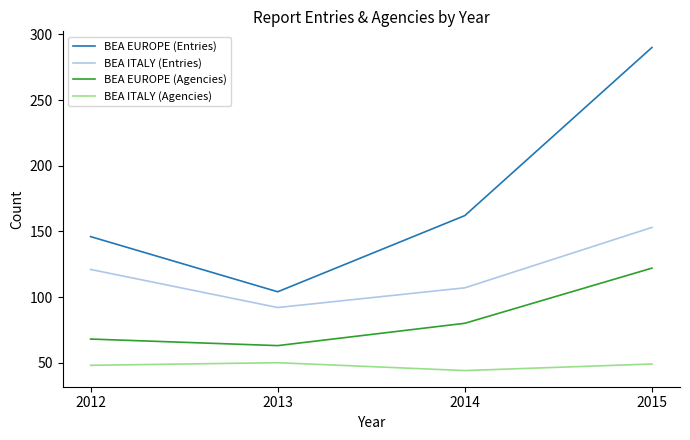

What is the difference between the maximum and minimum values in the BEA EUROPE (Agencies) series?

59